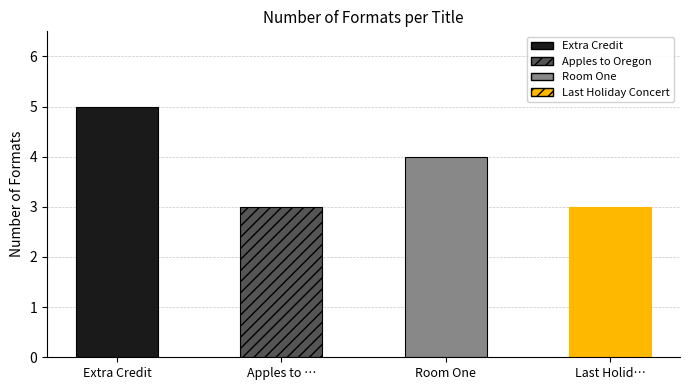

What is the label of the 3rd bar from the right?

Apples to Oregon